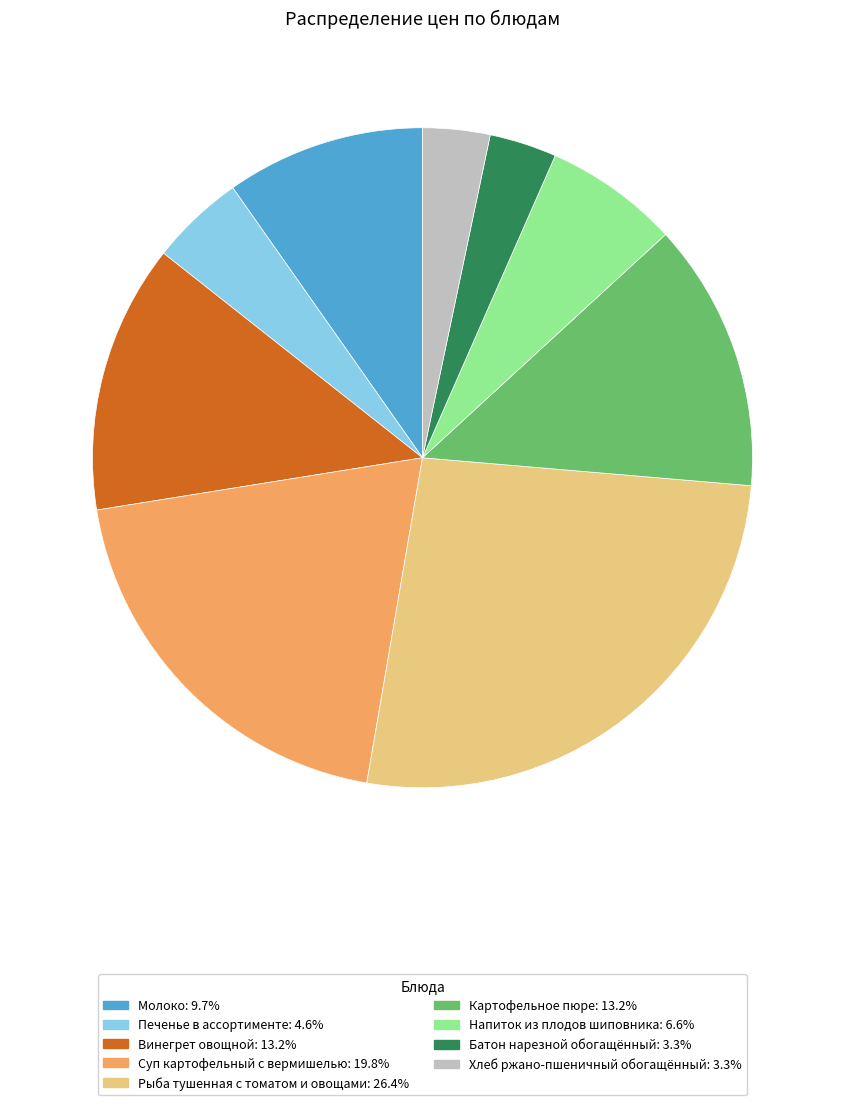

Which slice is the largest?

Рыба тушенная с томатом и овощами